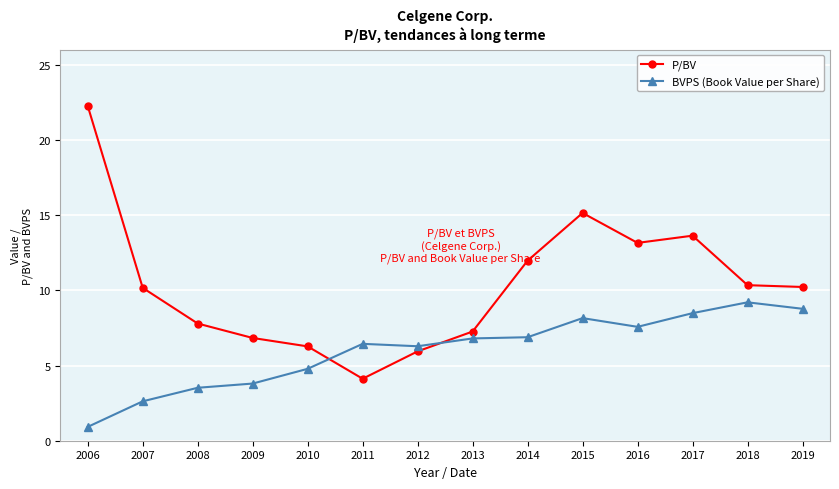

How many intersections are there between P/BV and BVPS (Book Value per Share)?

2